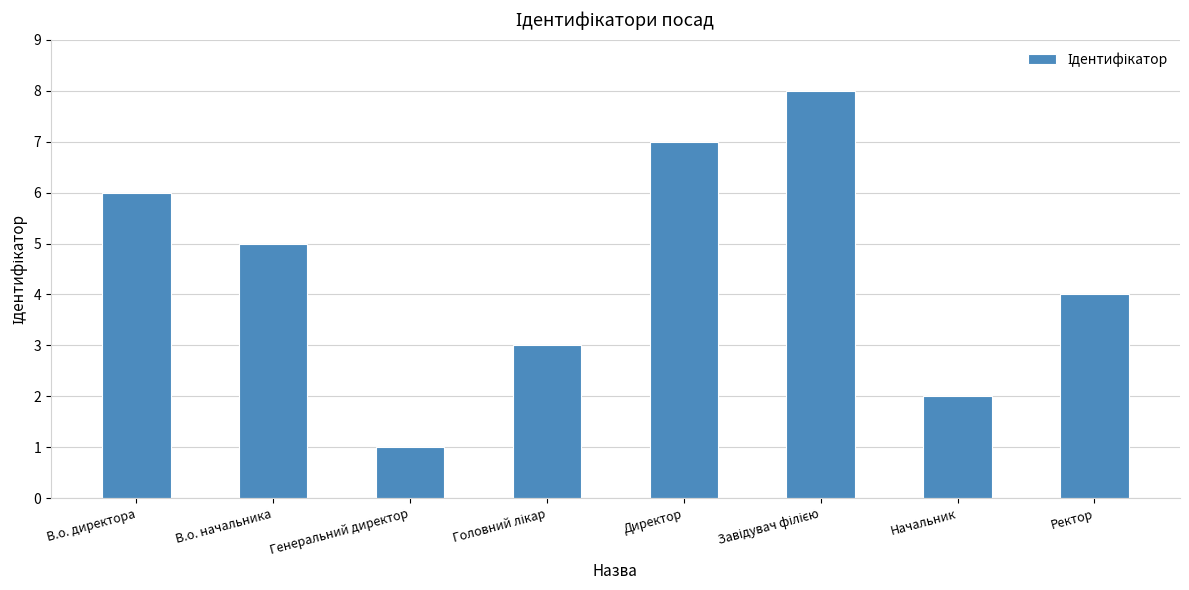

What position from the right is В.о. директора?

8